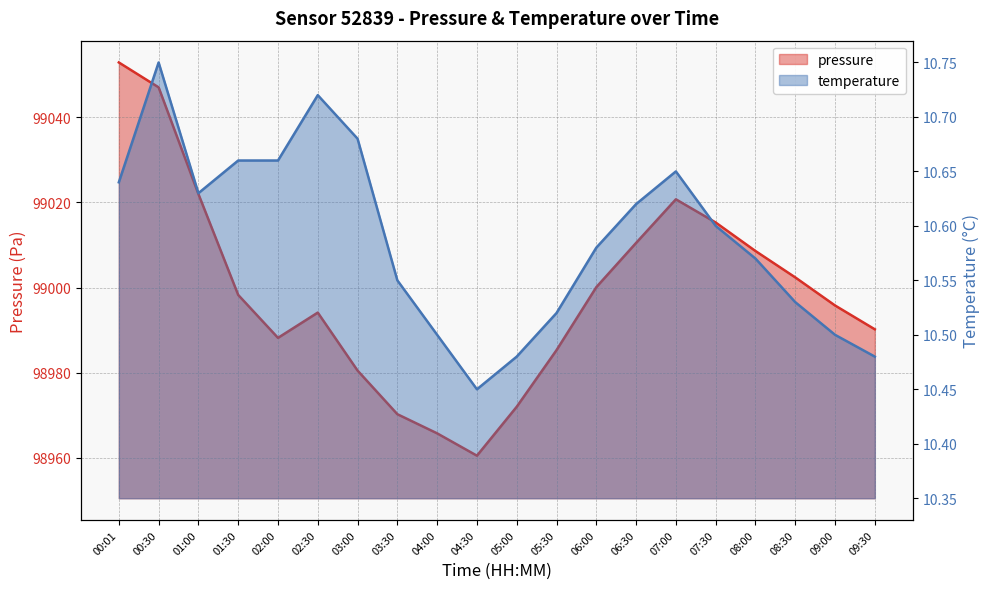

Between 05:00 and 07:30, which series saw the biggest shift?

pressure